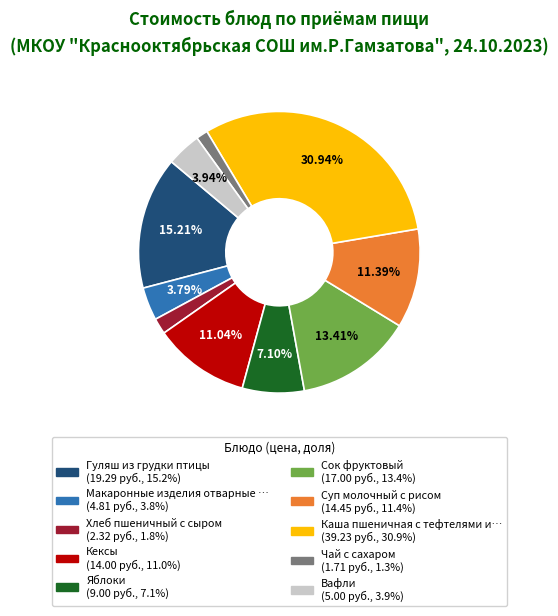

Is there a majority slice in this chart?

No